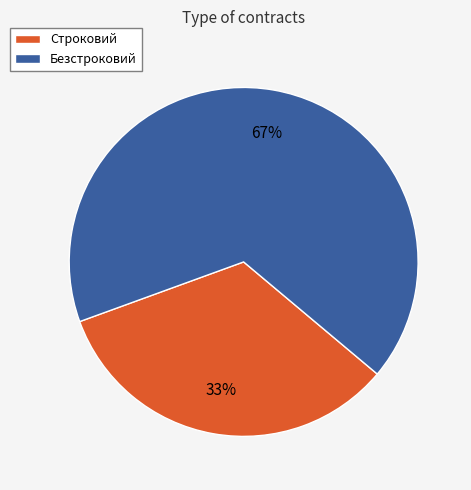

Which category has the biggest portion of the pie?

Безстроковий